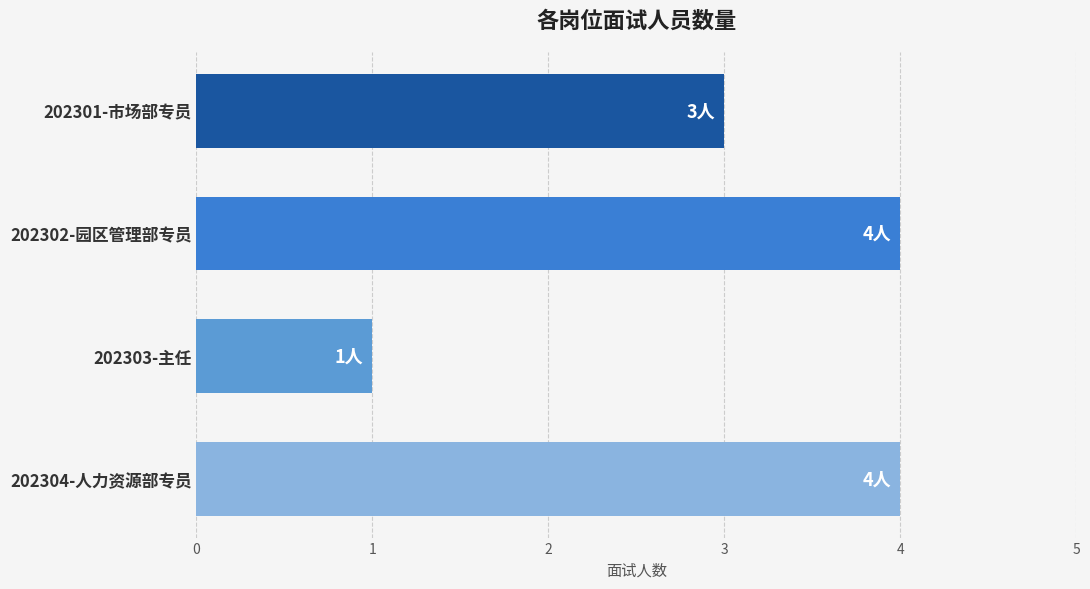

What is the sum of all values?

12